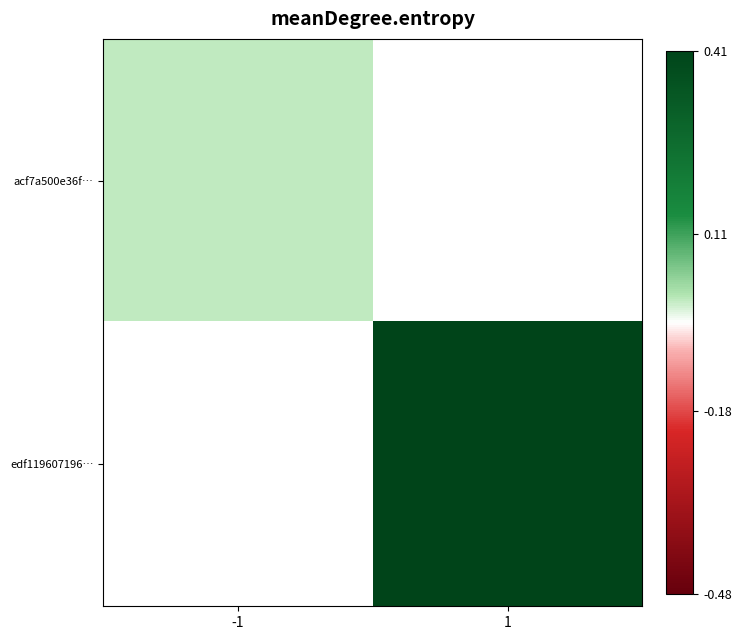

How many categories are shown in the chart?

2